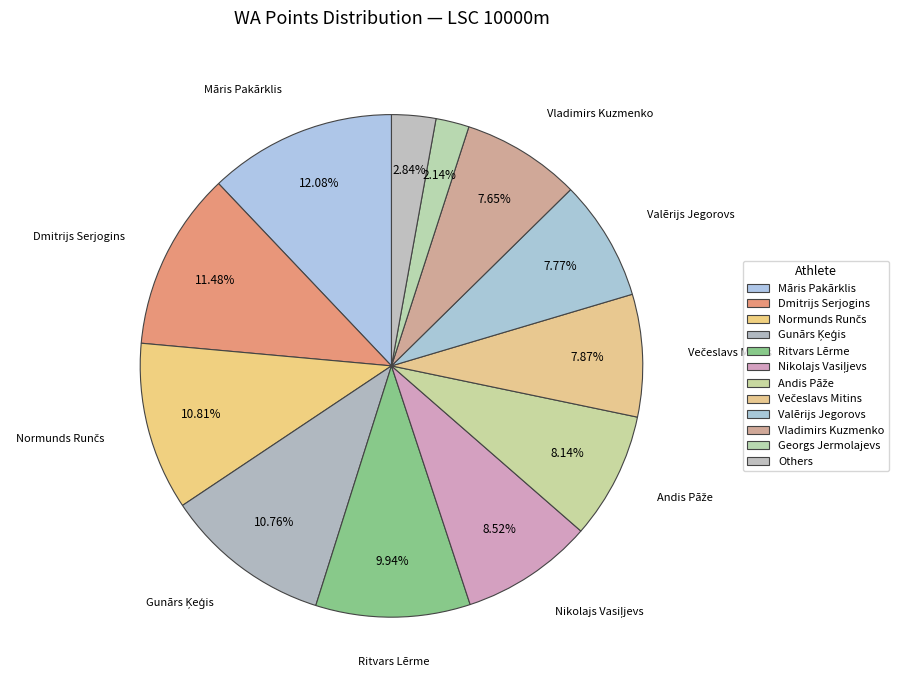

How many slices are in this pie chart?

12